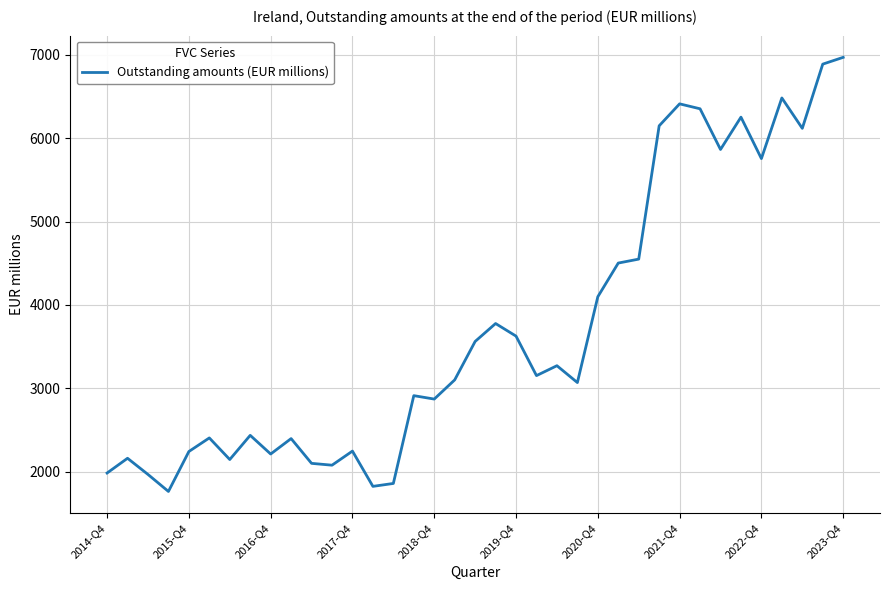

What is the minimum value shown in the chart?

1763.0